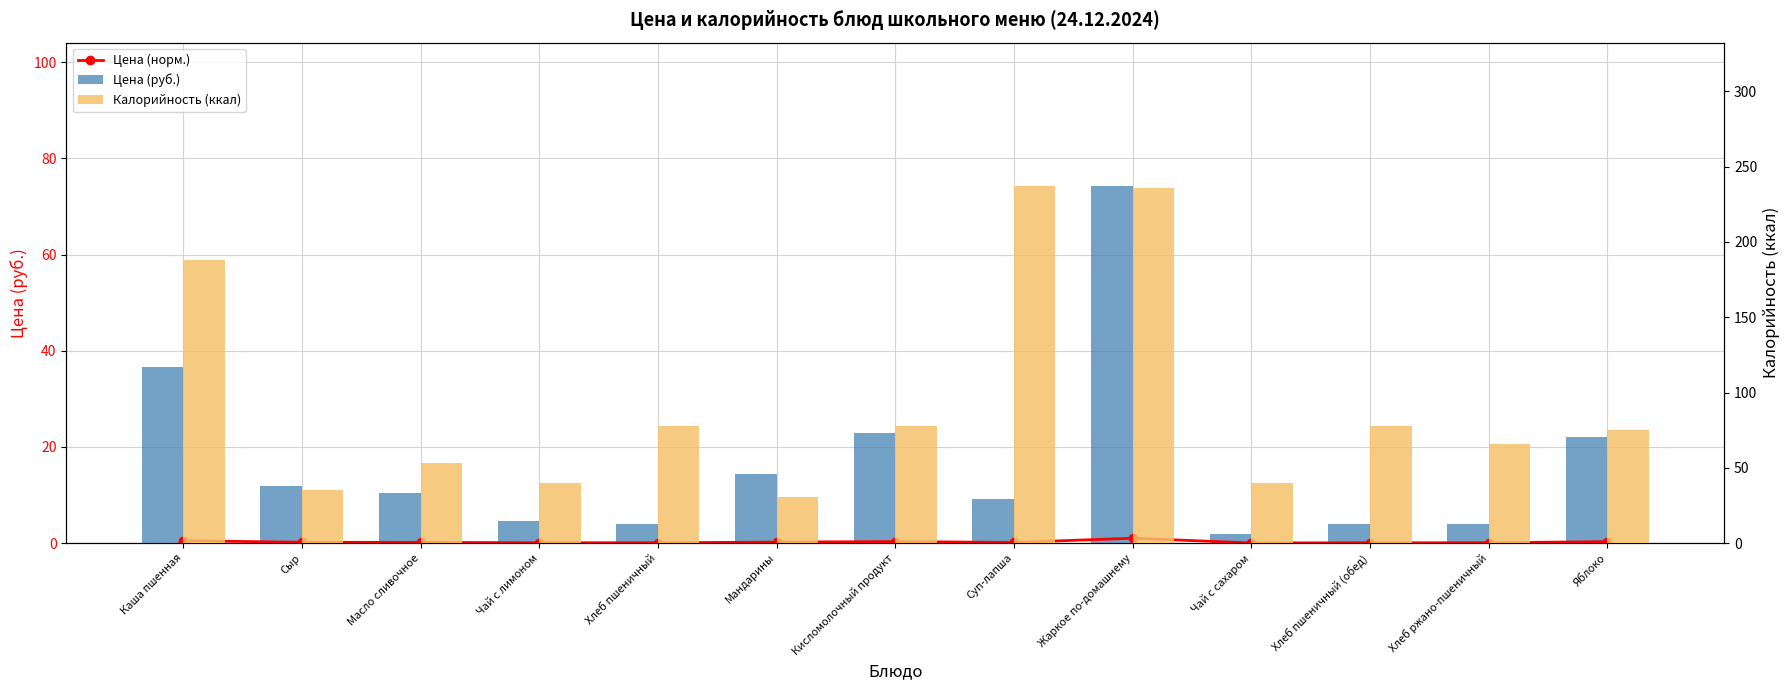

Reading right to left, what are all the values shown in this chart?

Цена (норм.): Яблоко=0.3	Хлеб ржано-пшеничный=0.1	Хлеб пшеничный (обед)=0.1	Чай с сахаром=0.0	Жаркое по-домашнему=1.0	Суп-лапша=0.1	Кисломолочный продукт=0.3	Мандарины=0.2	Хлеб пшеничный=0.1	Чай с лимоном=0.1	Масло сливочное=0.1	Сыр=0.2	Каша пшенная=0.5
Цена (руб.): Яблоко=22.0	Хлеб ржано-пшеничный=4.0	Хлеб пшеничный (обед)=4.0	Чай с сахаром=1.9	Жаркое по-домашнему=74.3	Суп-лапша=9.3	Кисломолочный продукт=22.9	Мандарины=14.4	Хлеб пшеничный=4.0	Чай с лимоном=4.5	Масло сливочное=10.4	Сыр=11.8	Каша пшенная=36.7
Калорийность (ккал): Яблоко=74.8	Хлеб ржано-пшеничный=66.0	Хлеб пшеничный (обед)=78.0	Чай с сахаром=39.9	Жаркое по-домашнему=236.1	Суп-лапша=237.4	Кисломолочный продукт=78.0	Мандарины=30.4	Хлеб пшеничный=78.0	Чай с лимоном=39.9	Масло сливочное=52.9	Сыр=35.0	Каша пшенная=188.2